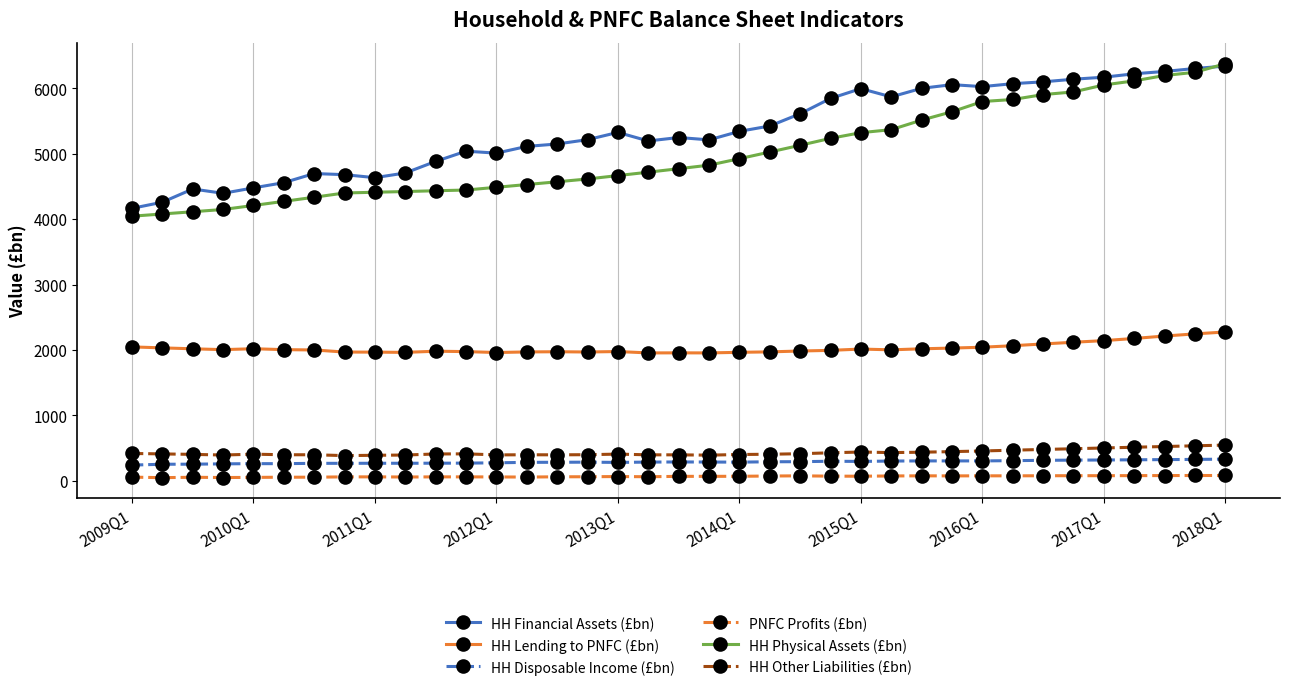

Which series has the largest range (max minus min)?

HH Physical Assets (£bn)